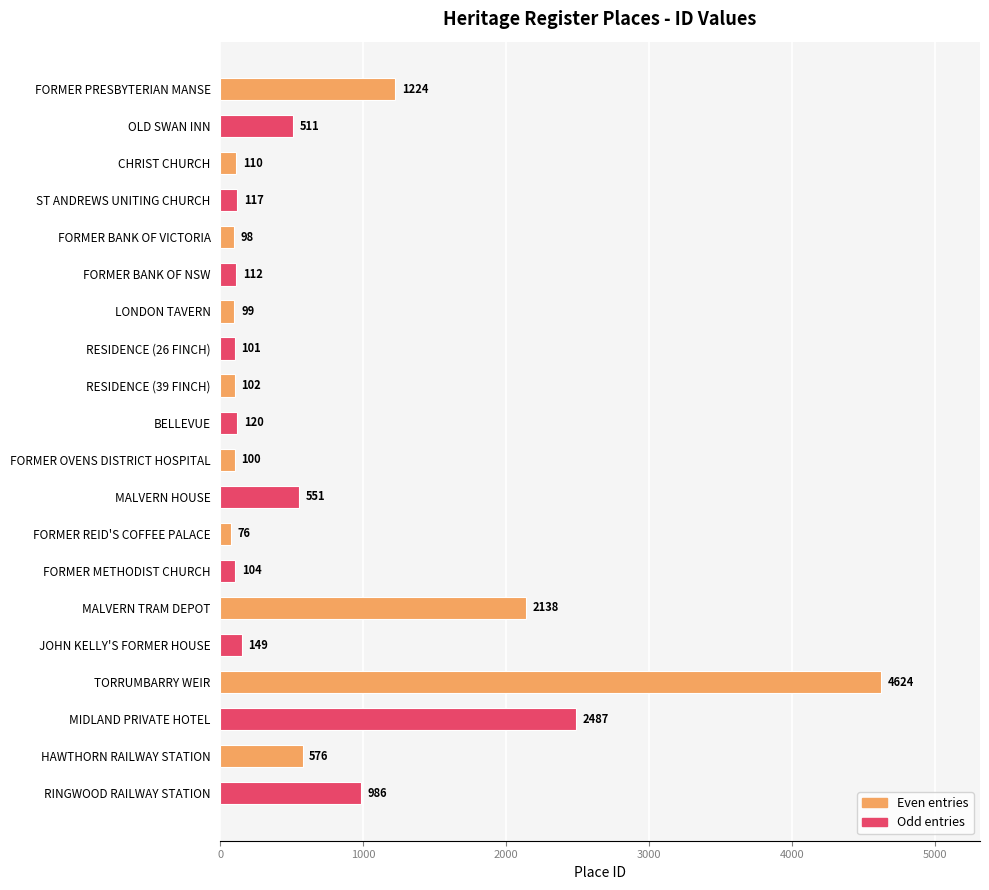

Which label corresponds to the smallest value in the chart?

FORMER REID'S COFFEE PALACE